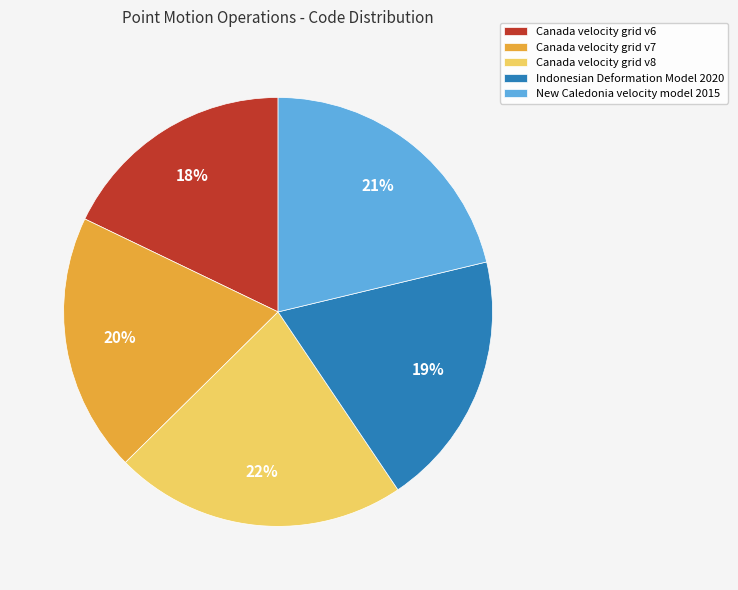

Is it true that New Caledonia velocity model 2015 is 21% of the pie?

True